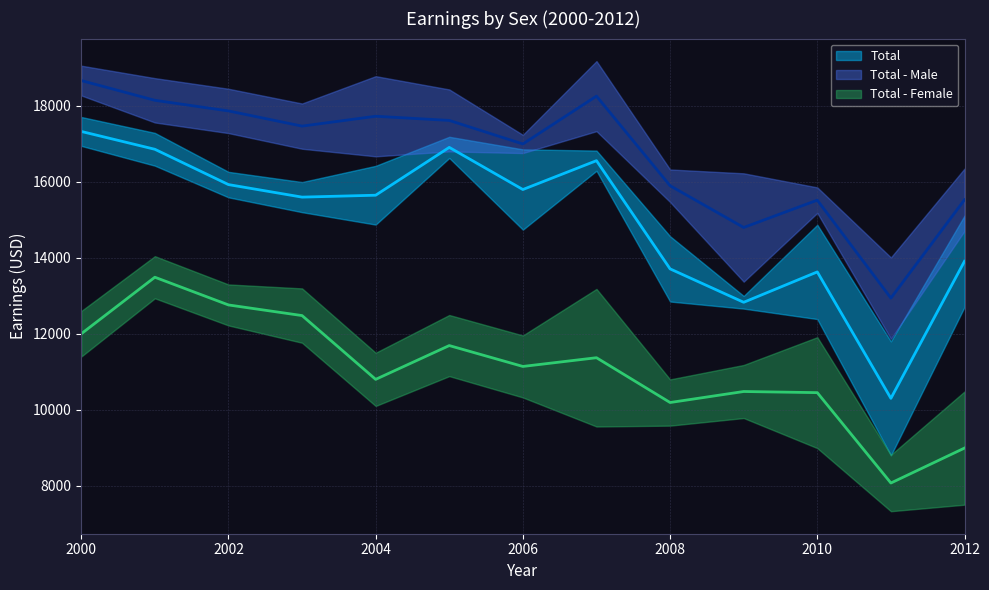

True or false: Total and Total - Male cross at least once.

False